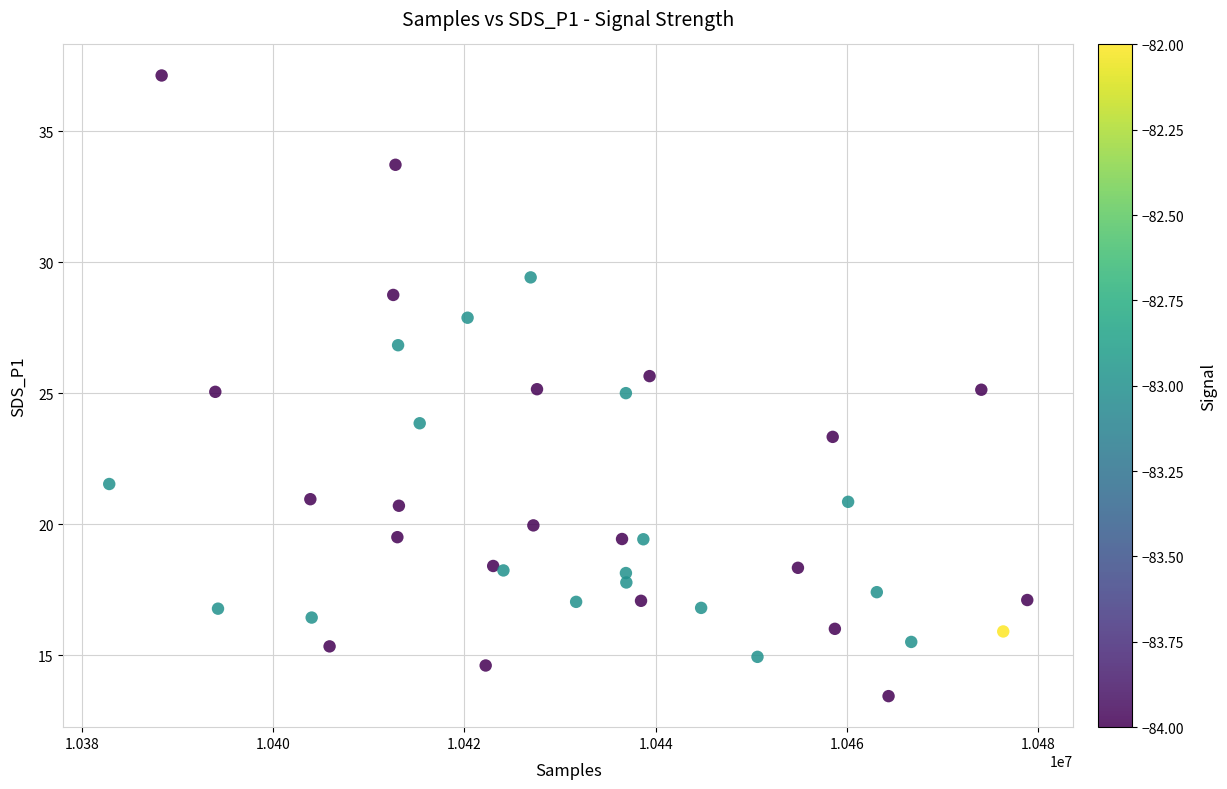

What is the range of Y values (max minus min)?

23.7